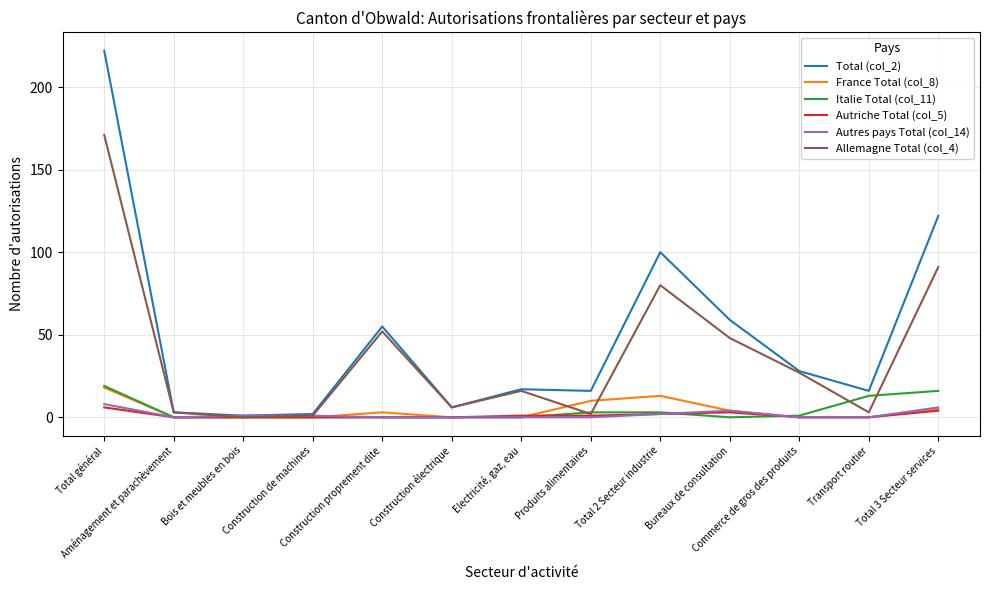

Reading left to right, transcribe all the data shown in this chart.

Total (col_2): Total général=222	Aménagement et parachèvement=3	Bois et meubles en bois=1	Construction de machines=2	Construction proprement dite=55	Construction électrique=6	Electricité, gaz, eau=17	Produits alimentaires=16	Total 2 Secteur industrie=100	Bureaux de consultation=59	Commerce de gros des produits=28	Transport routier=16	Total 3 Secteur services=122
France Total (col_8): Total général=18	Aménagement et parachèvement=0	Bois et meubles en bois=0	Construction de machines=0	Construction proprement dite=3	Construction électrique=0	Electricité, gaz, eau=0	Produits alimentaires=10	Total 2 Secteur industrie=13	Bureaux de consultation=4	Commerce de gros des produits=0	Transport routier=0	Total 3 Secteur services=5
Italie Total (col_11): Total général=19	Aménagement et parachèvement=0	Bois et meubles en bois=0	Construction de machines=0	Construction proprement dite=0	Construction électrique=0	Electricité, gaz, eau=0	Produits alimentaires=3	Total 2 Secteur industrie=3	Bureaux de consultation=0	Commerce de gros des produits=1	Transport routier=13	Total 3 Secteur services=16
Autriche Total (col_5): Total général=6	Aménagement et parachèvement=0	Bois et meubles en bois=0	Construction de machines=0	Construction proprement dite=0	Construction électrique=0	Electricité, gaz, eau=1	Produits alimentaires=1	Total 2 Secteur industrie=2	Bureaux de consultation=3	Commerce de gros des produits=0	Transport routier=0	Total 3 Secteur services=4
Autres pays Total (col_14): Total général=8	Aménagement et parachèvement=0	Bois et meubles en bois=1	Construction de machines=1	Construction proprement dite=0	Construction électrique=0	Electricité, gaz, eau=0	Produits alimentaires=0	Total 2 Secteur industrie=2	Bureaux de consultation=4	Commerce de gros des produits=0	Transport routier=0	Total 3 Secteur services=6
Allemagne Total (col_4): Total général=171	Aménagement et parachèvement=3	Bois et meubles en bois=0	Construction de machines=1	Construction proprement dite=52	Construction électrique=6	Electricité, gaz, eau=16	Produits alimentaires=2	Total 2 Secteur industrie=80	Bureaux de consultation=48	Commerce de gros des produits=27	Transport routier=3	Total 3 Secteur services=91